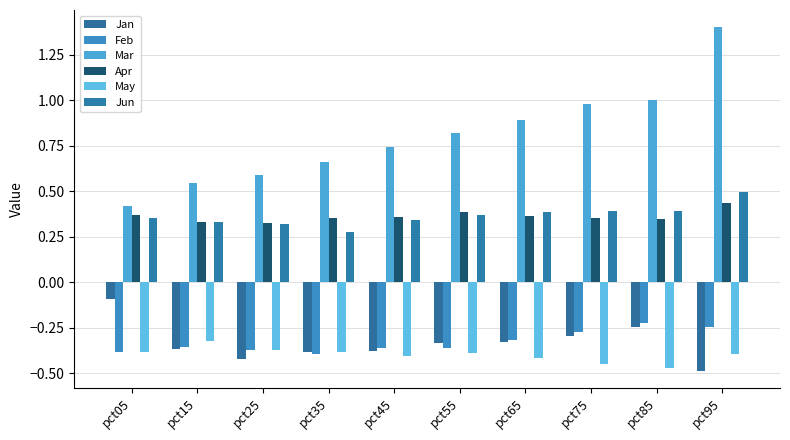

At which category does the chart reach its peak across all series?

pct95